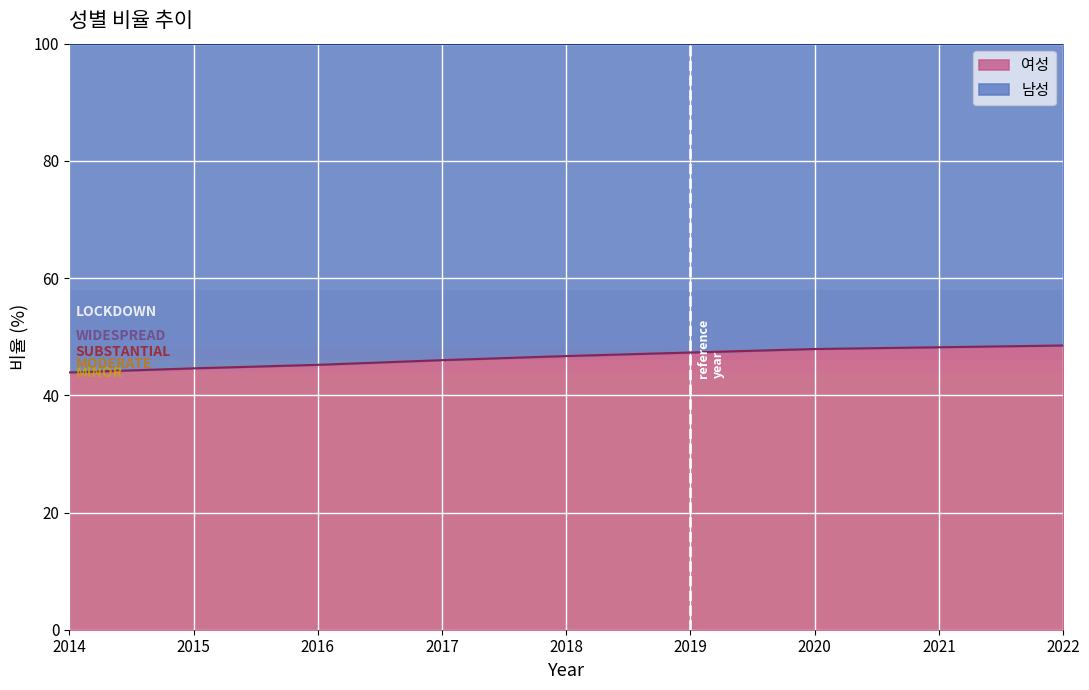

What is the highest value of the 여성 series?

48.5